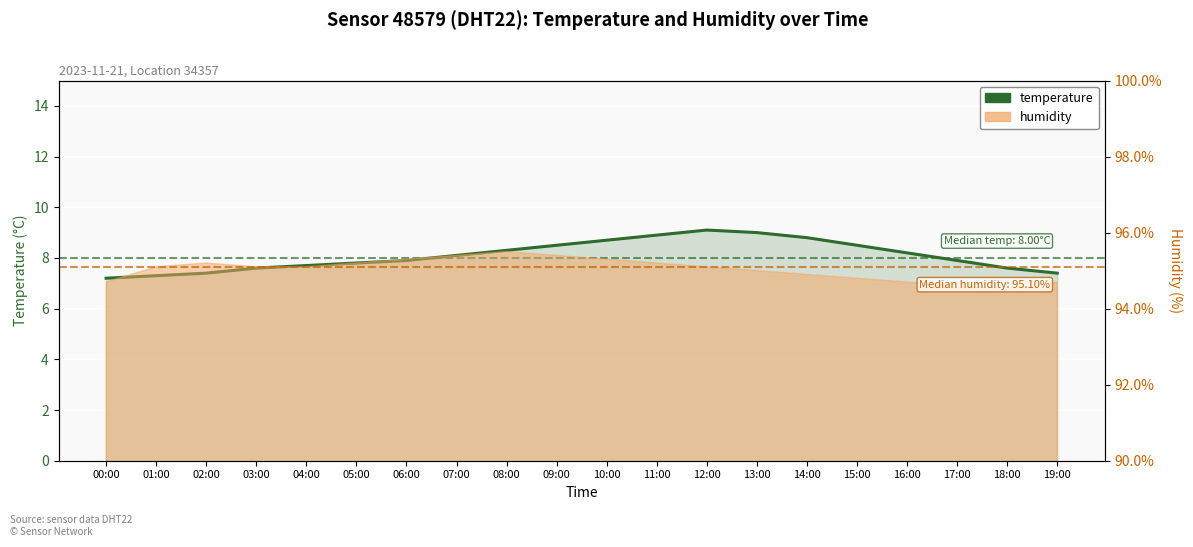

Reading left to right, list all the values displayed in this chart.

00:00=7.2	01:00=7.3	02:00=7.4	03:00=7.6	04:00=7.7	05:00=7.8	06:00=7.9	07:00=8.1	08:00=8.3	09:00=8.5	10:00=8.7	11:00=8.9	12:00=9.1	13:00=9.0	14:00=8.8	15:00=8.5	16:00=8.2	17:00=7.9	18:00=7.6	19:00=7.4